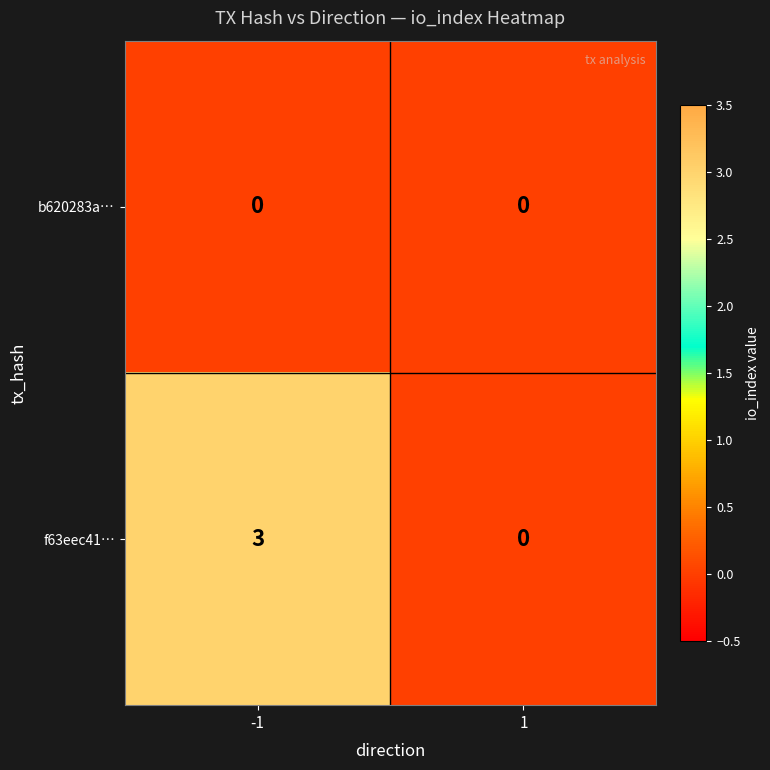

Rank the series by their average value, from highest to lowest.

f63eec41…, b620283a…